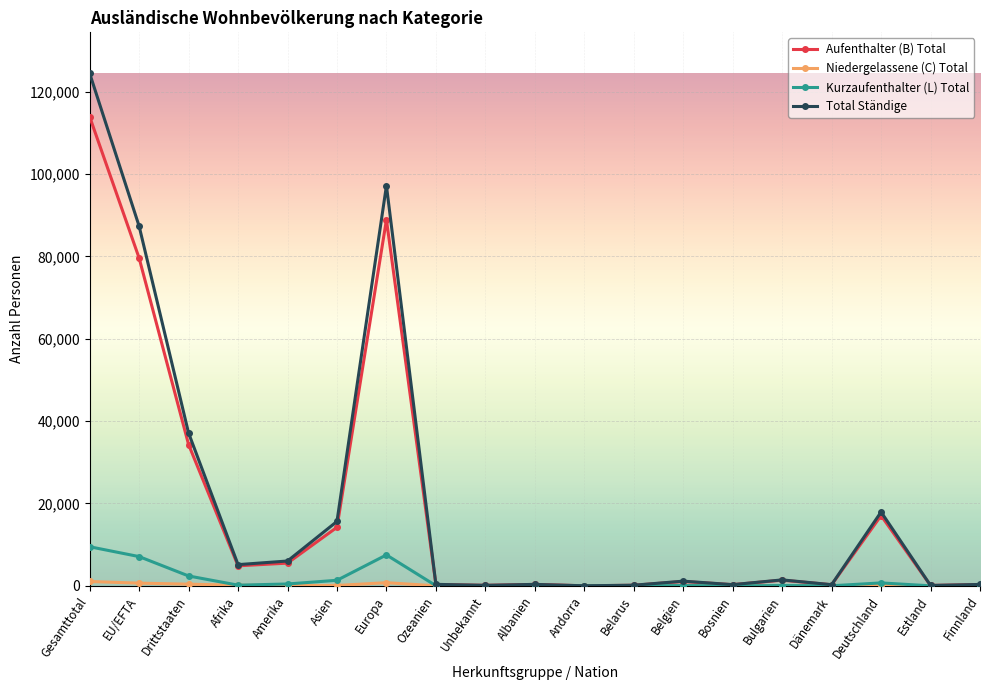

What is the maximum value shown in the chart?

124441